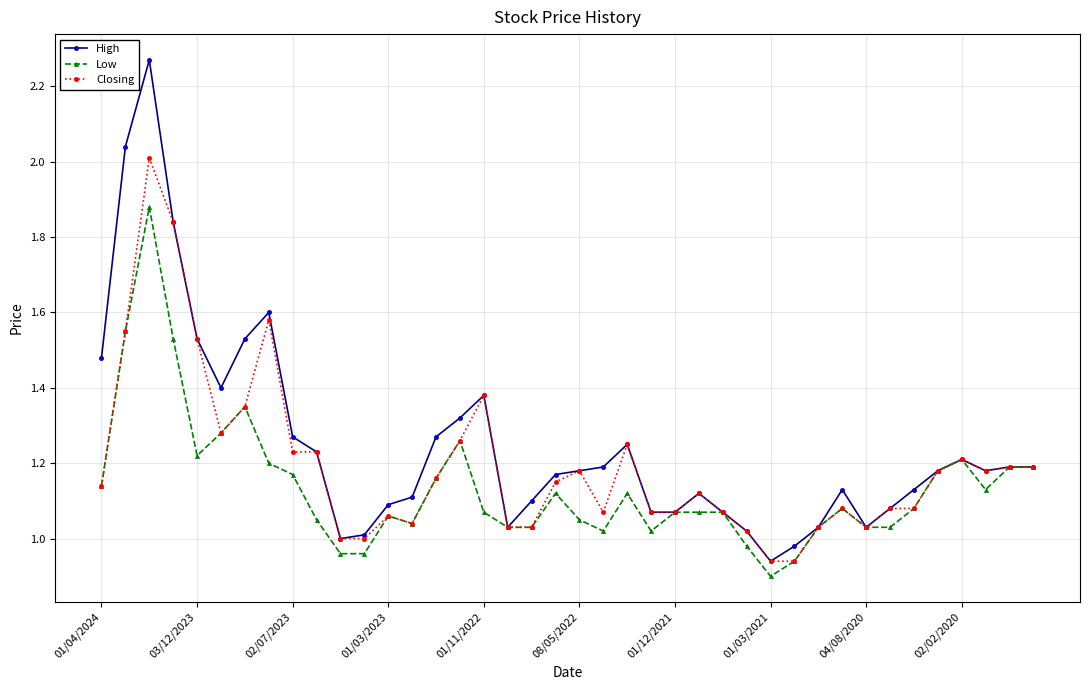

True or false: Closing has more than 1 interior local peaks.

True